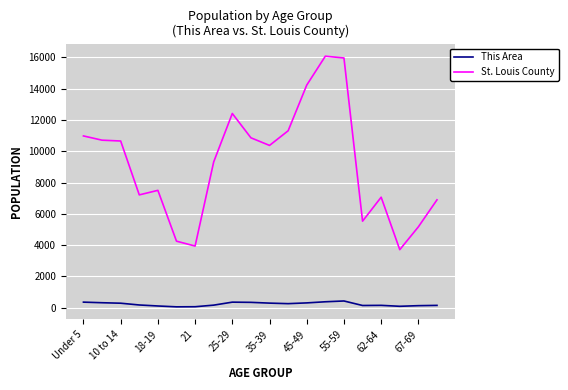

What is the difference between the second highest and minimum values in the This Area series?

324